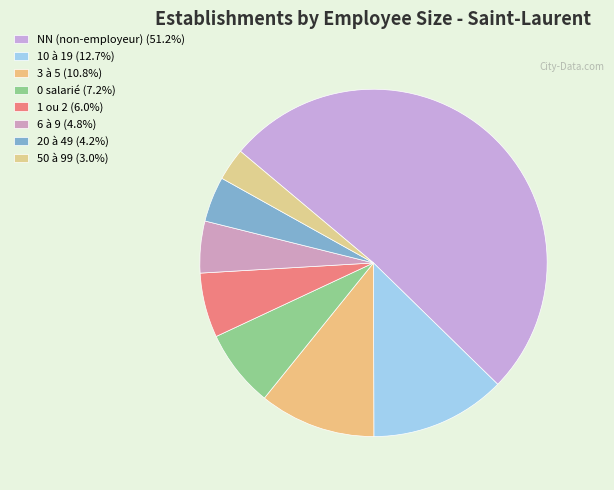

How many slices are in this pie chart?

8